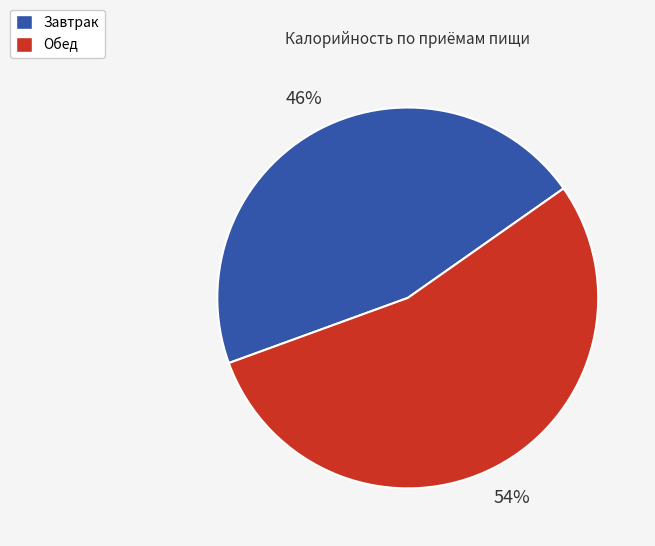

To the nearest percent, what is the average slice percentage?

50%